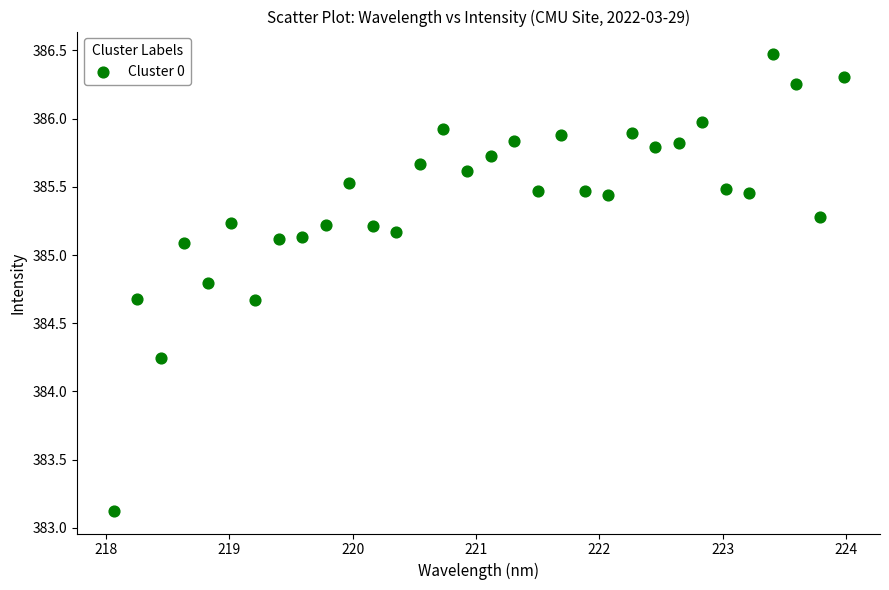

What is the range of Y values (max minus min)?

3.3